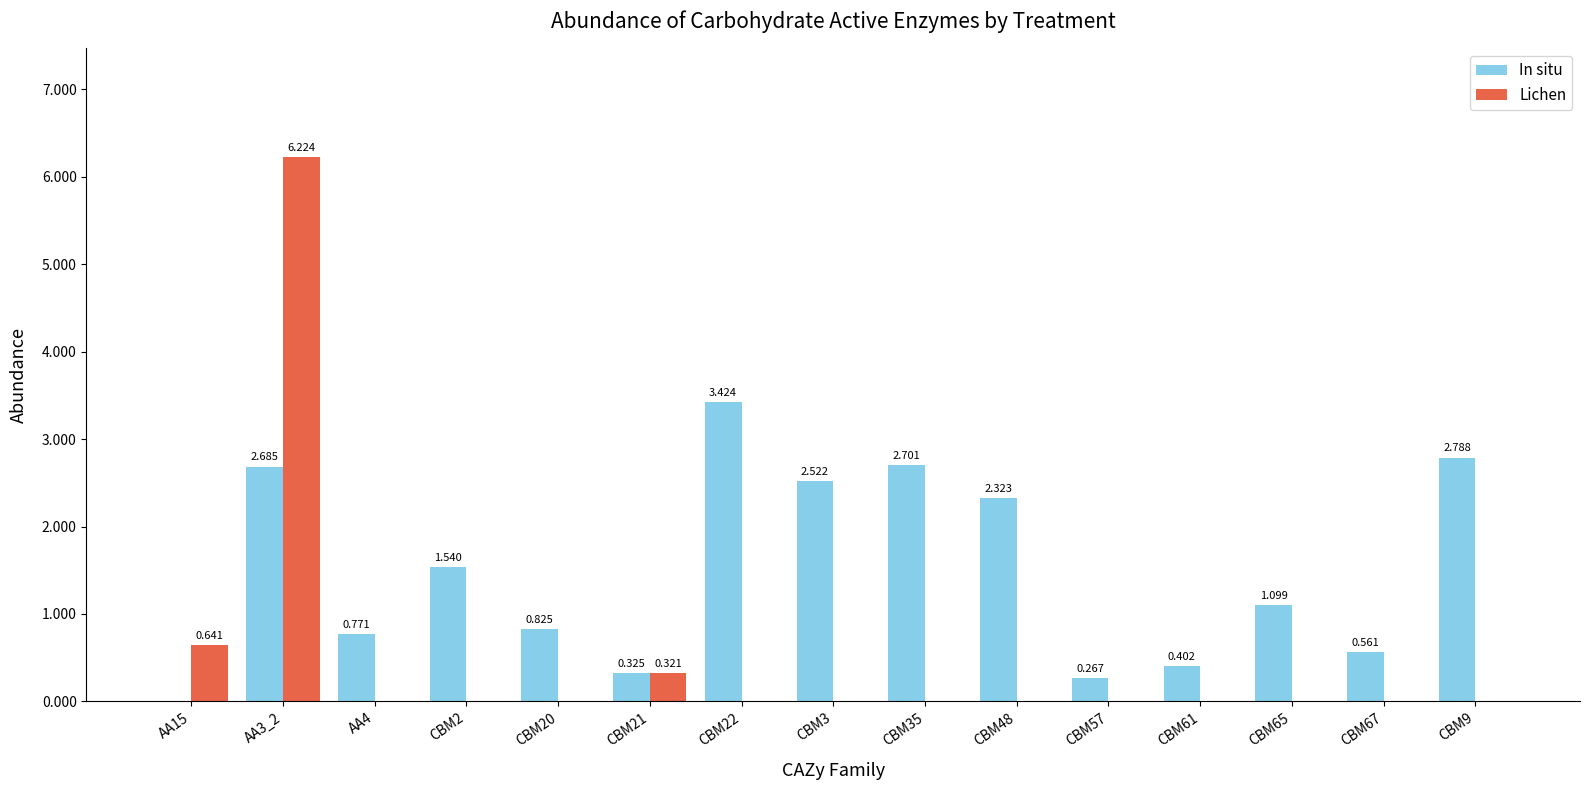

True or false: Lichen has a value of 3.8 at AA4.

False